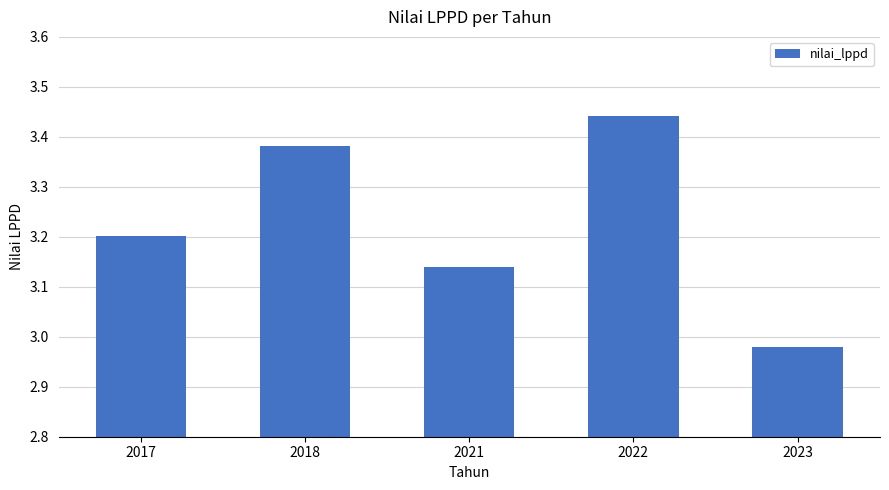

List the labels in order of value, smallest first.

2023, 2021, 2017, 2018, 2022